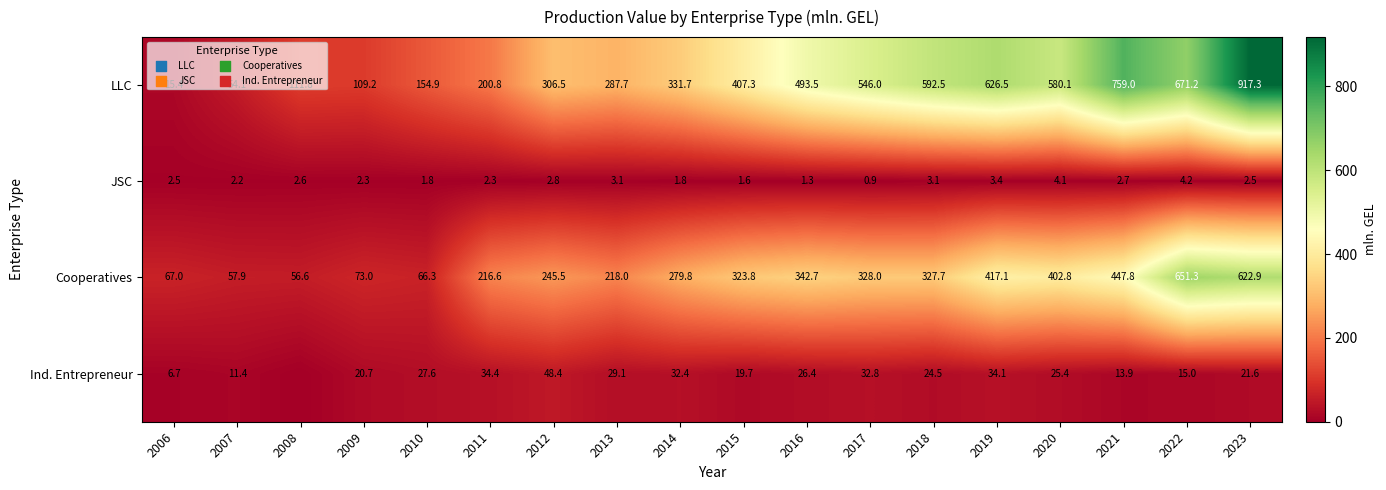

What is the sum of all Cooperatives values?

5144.8